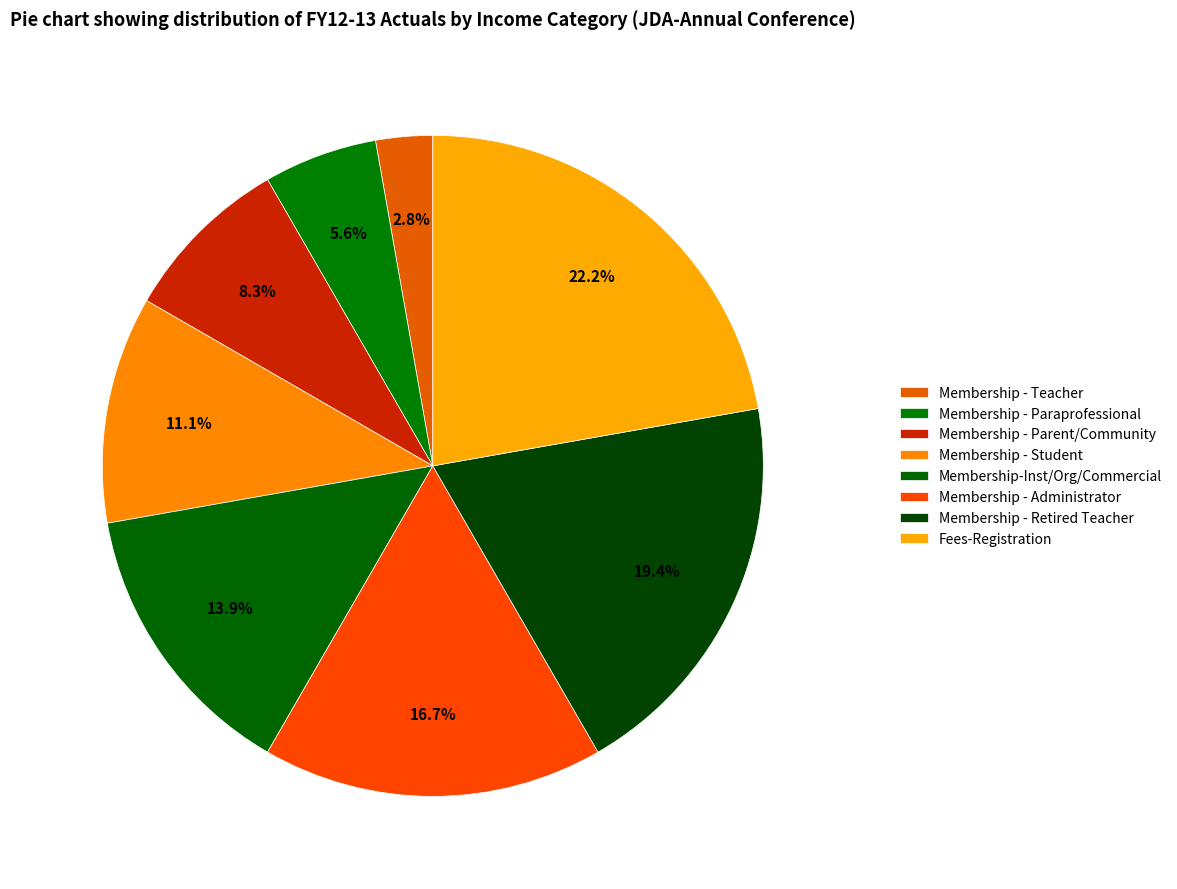

Rank the categories by value from highest to lowest.

Fees-Registration, Membership - Retired Teacher, Membership - Administrator, Membership-Inst/Org/Commercial, Membership - Student, Membership - Parent/Community, Membership - Paraprofessional, Membership - Teacher